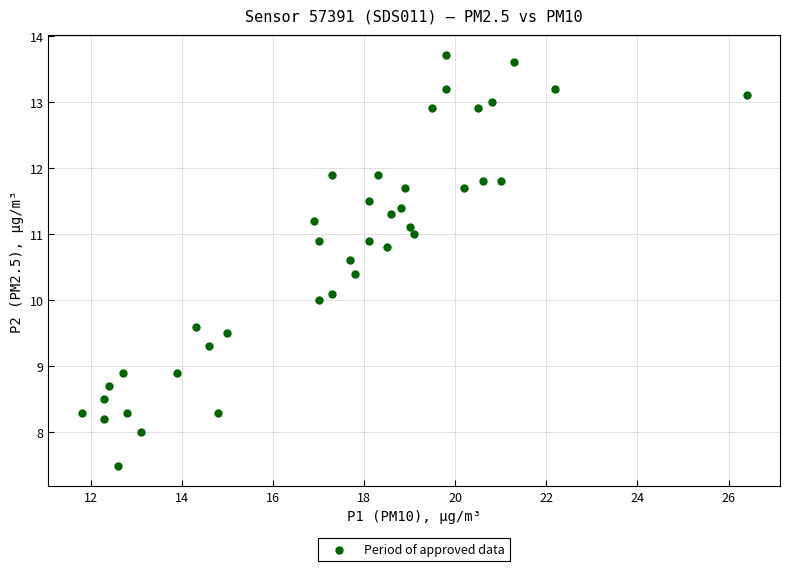

What is the range of Y values (max minus min)?

6.2